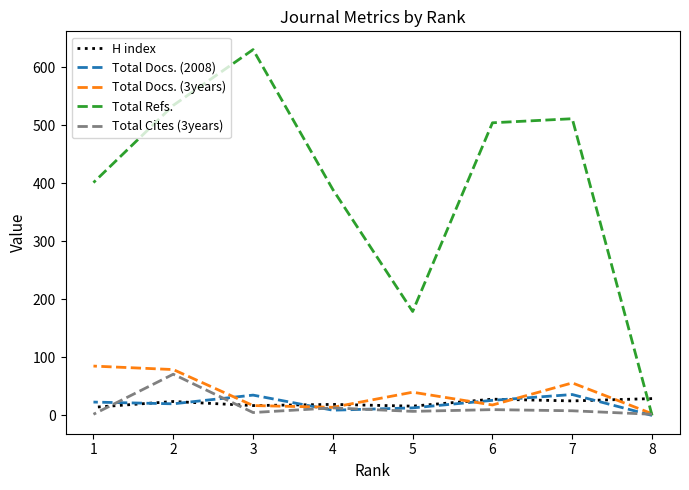

What is the difference between the maximum and minimum values in the Total Cites (3years) series?

69